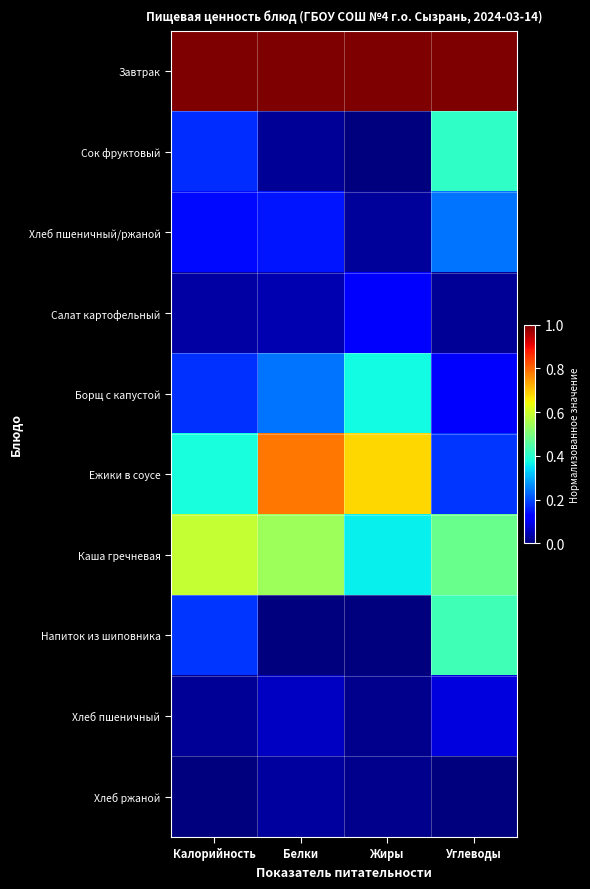

At Жиры, list the series in order from largest to smallest.

Завтрак, Ежики в соусе, Борщ с капустой, Каша гречневая, Салат картофельный, Хлеб пшеничный/ржаной, Хлеб ржаной, Хлеб пшеничный, Сок фруктовый, Напиток из шиповника